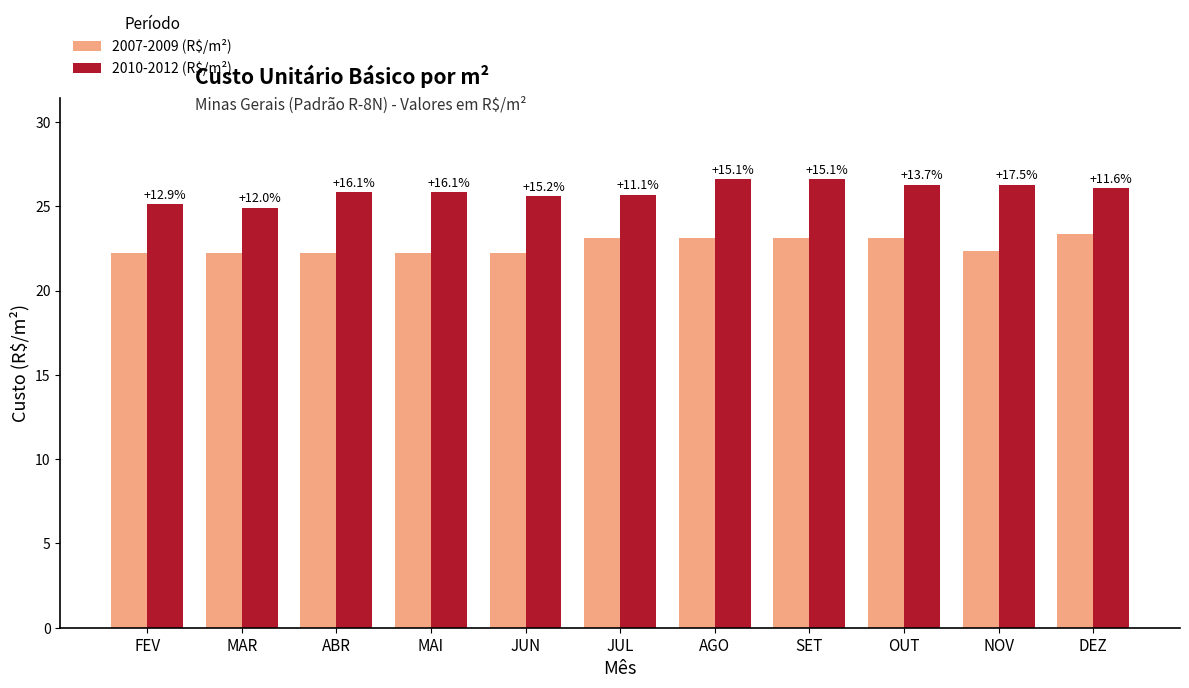

Rank the series by their maximum value, from lowest to highest.

2007-2009 (R$/m²), 2010-2012 (R$/m²)